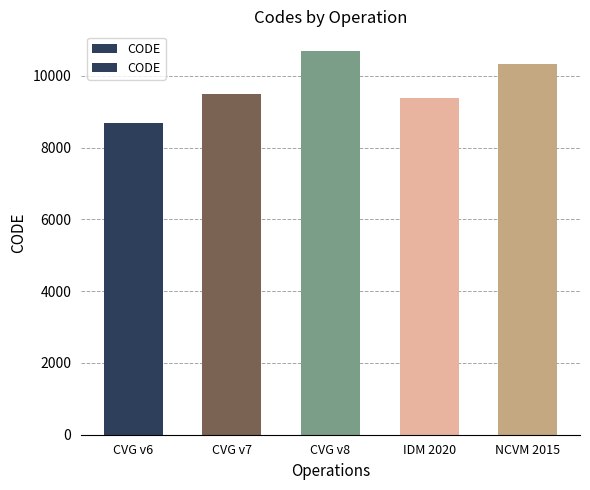

The value at NCVM 2015 is 17404. True or false?

False